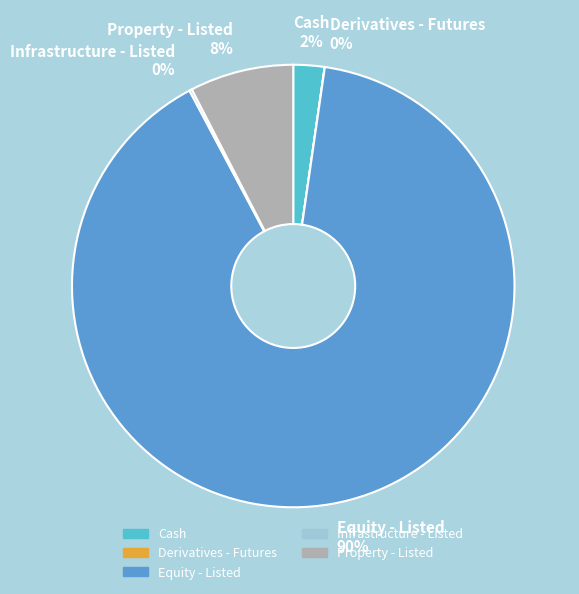

Is it true that Property - Listed is 21% of the pie?

False